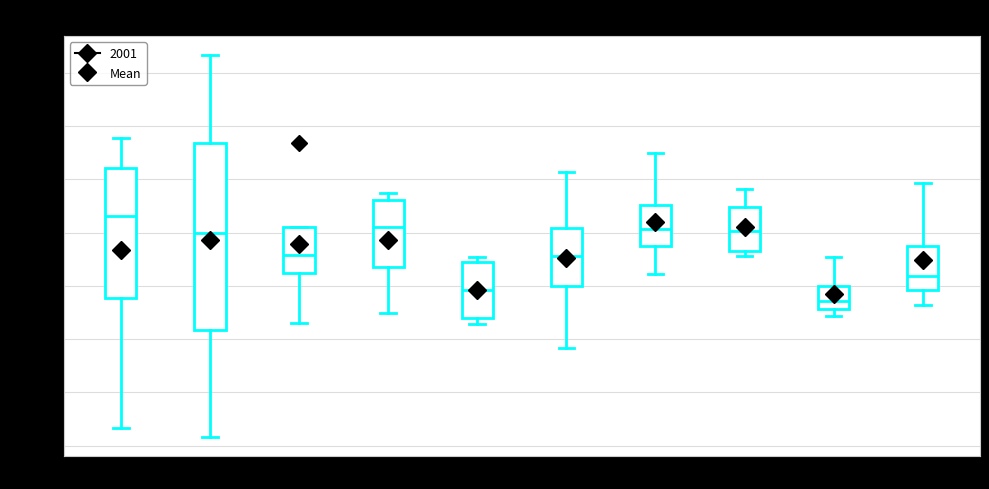

Reading left to right, transcribe this box plot: for each box, give where its median line is, the range the box spans, and where its two whiskers end, as read against the y-axis. The values are not printed on the chart, so give them approximately, as read against the axis.

2001: median 6.0, box 2.0 to 8.0, whiskers -4.0 to 9.5
2002: median 5.0, box 0.5 to 9.0, whiskers -4.5 to 13.5
2003: median 4.0, box 3.0 to 5.5, whiskers 1.0 to 5.5
2004: median 5.5, box 3.5 to 6.5, whiskers 1.0 to 7.0
2005: median 2.5, box 1.0 to 3.5, whiskers 0.5 to 4.0
2006: median 4.0, box 2.5 to 5.0, whiskers -0.5 to 8.0
2007: median 5.0, box 4.5 to 6.5, whiskers 3.0 to 8.5
2008: median 5.0, box 4.0 to 6.0, whiskers 4.0 (just below the box's lower edge) to 7.0
2009: median 2.0, box 1.5 to 2.5, whiskers 1.0 to 4.0
2010: median 3.0, box 2.5 to 4.5, whiskers 1.5 to 7.5